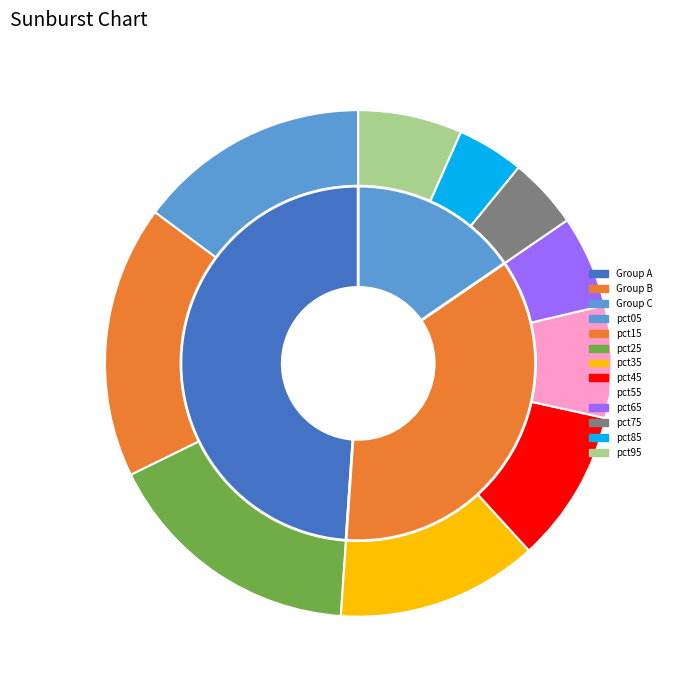

To the nearest percent, what percentage of the pie is pct55?

7%